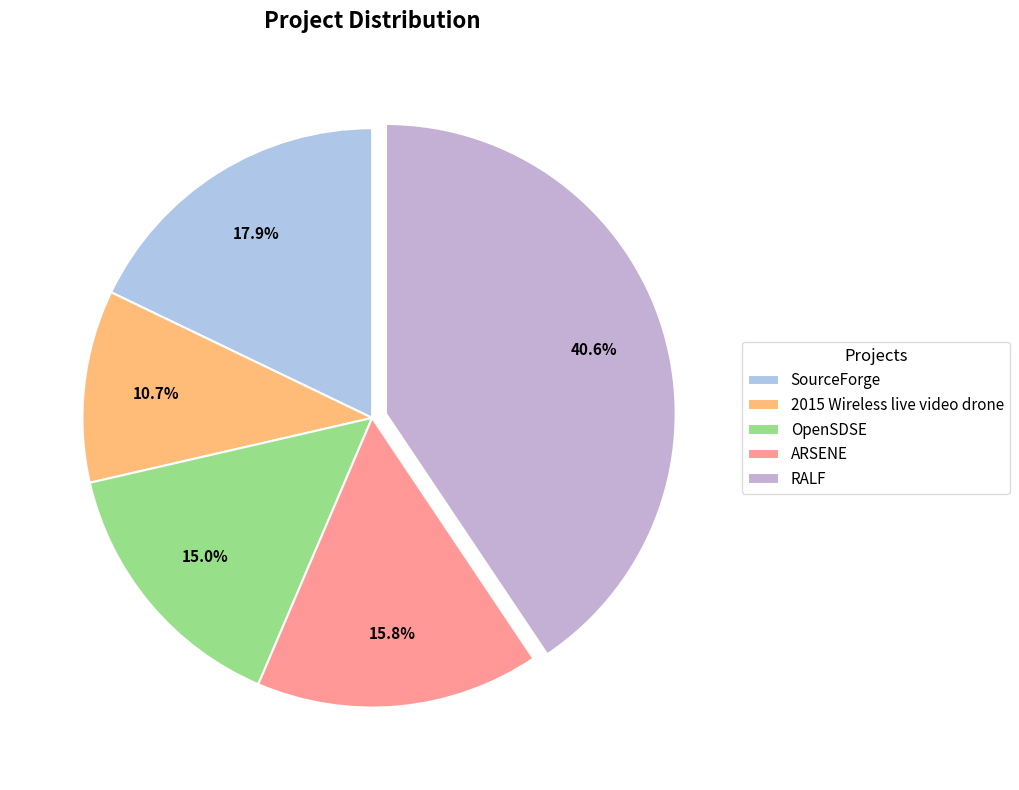

Is there a majority slice in this chart?

No